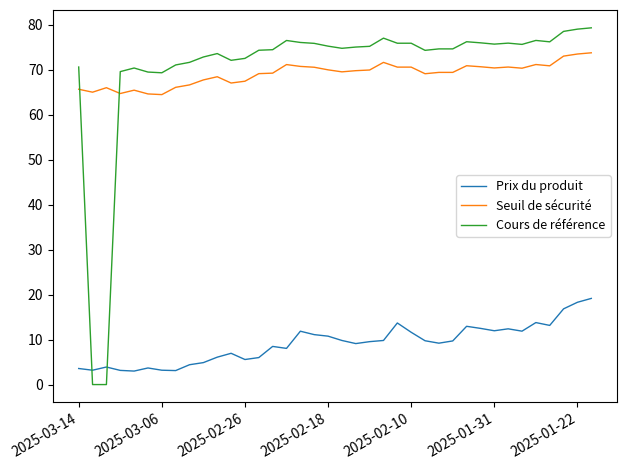

What is the lowest value of the Prix du produit series?

3.0